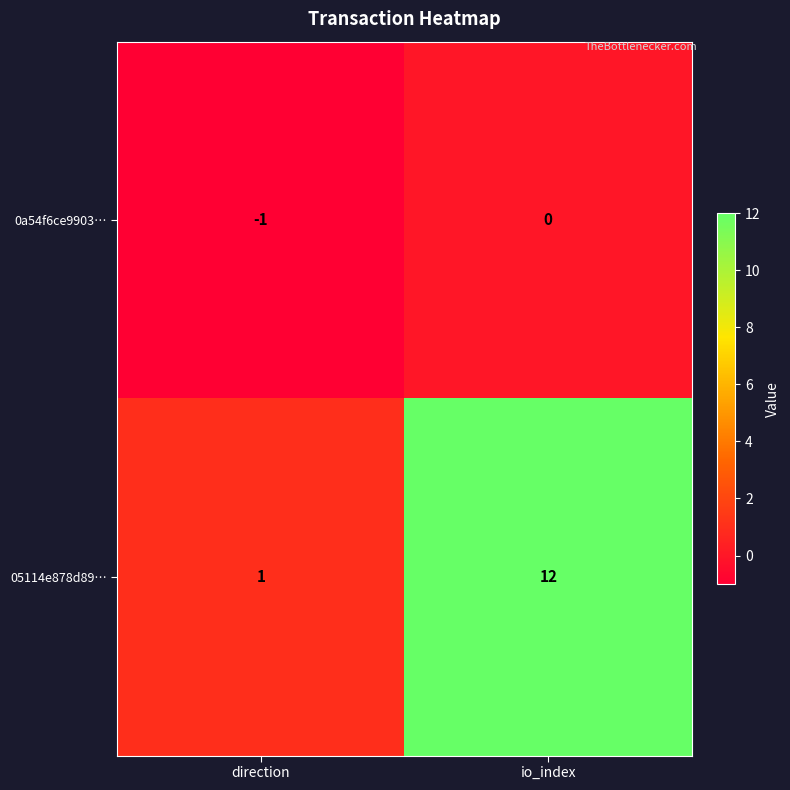

What is the total value across all series at io_index?

12